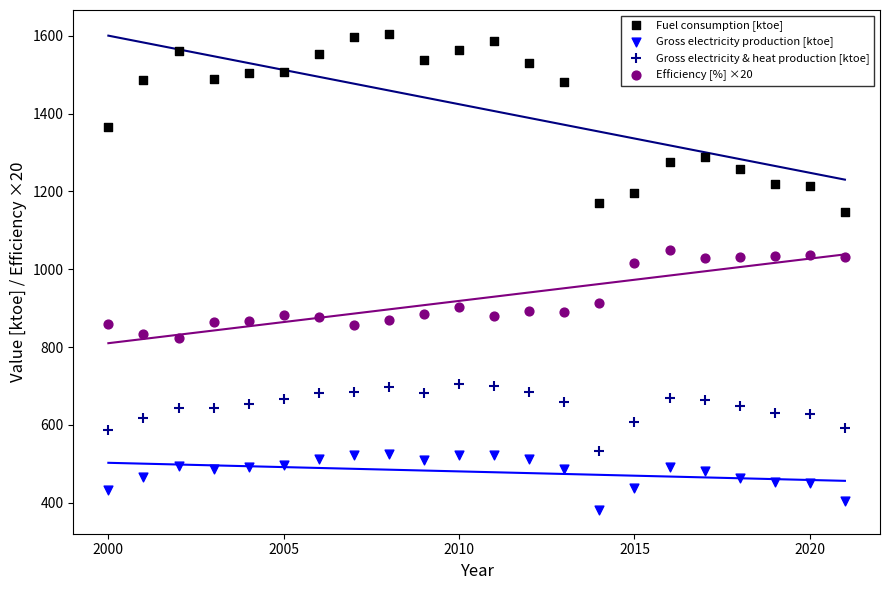

Which series has the widest spread of Y values?

Fuel consumption [ktoe]